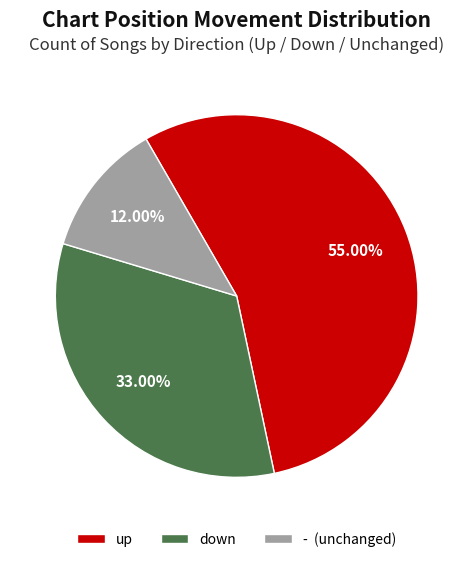

Between - and up, which is larger?

up